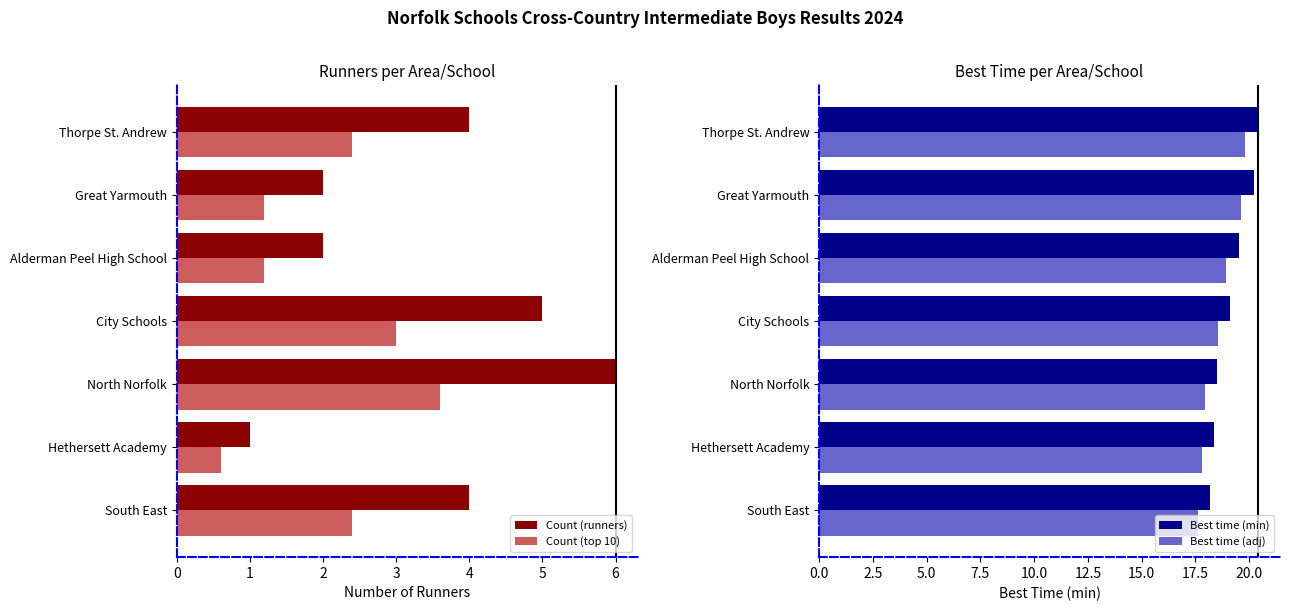

The Count (runners) series shows 6.0 at North Norfolk. True or false?

True